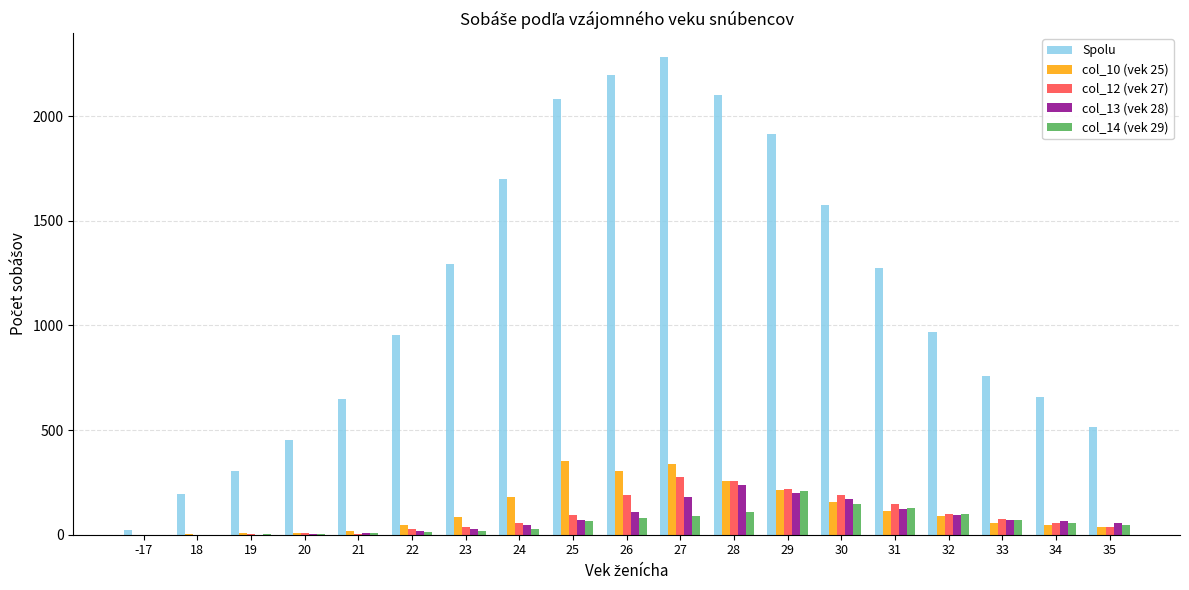

What is the maximum value for Spolu?

2283